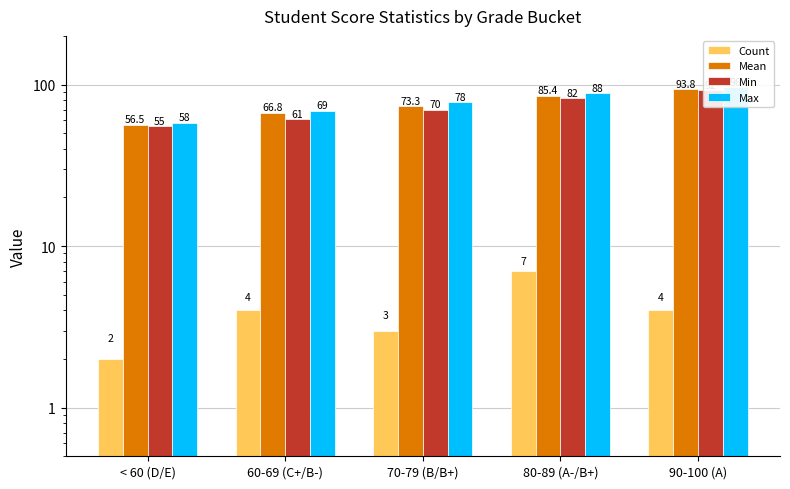

What is the difference between the second highest and minimum values in the Mean series?

28.9